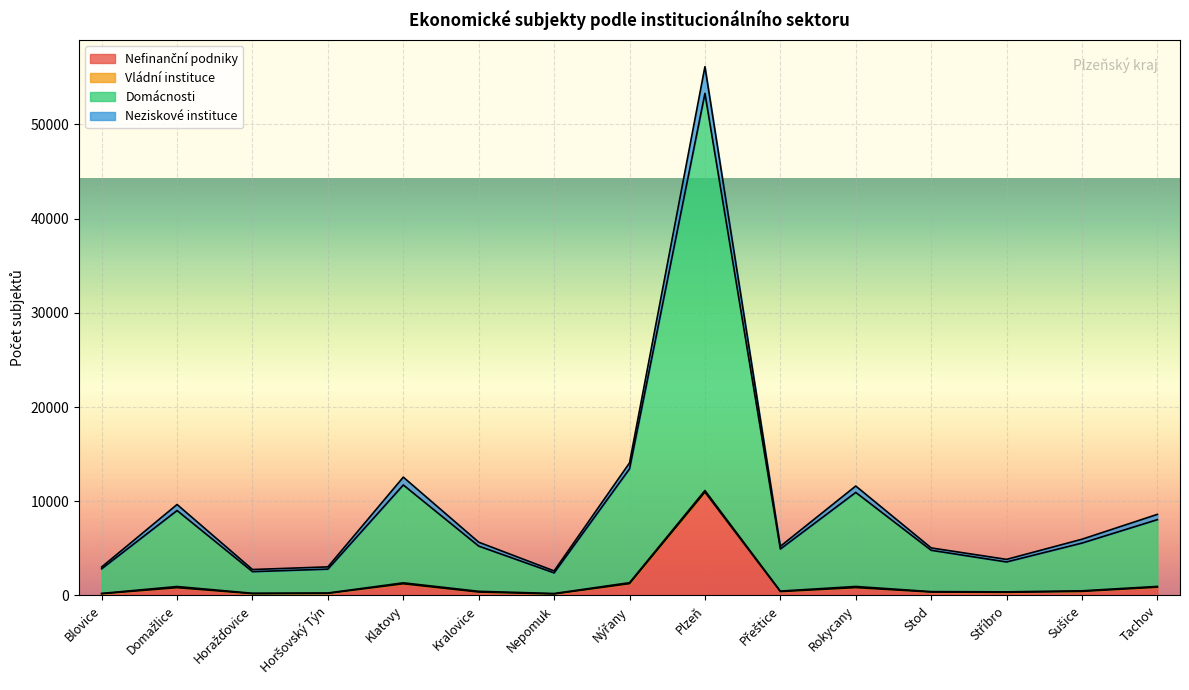

At which category is the sum across all series the highest?

Plzeň